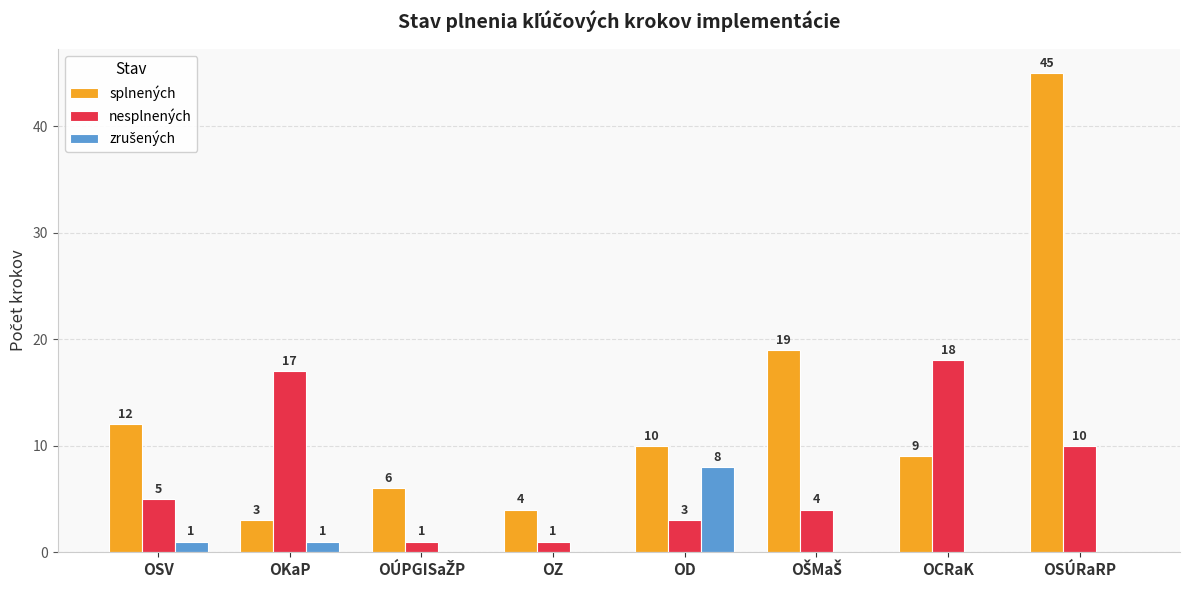

Which series changed the most between OKaP and OD?

nesplnených